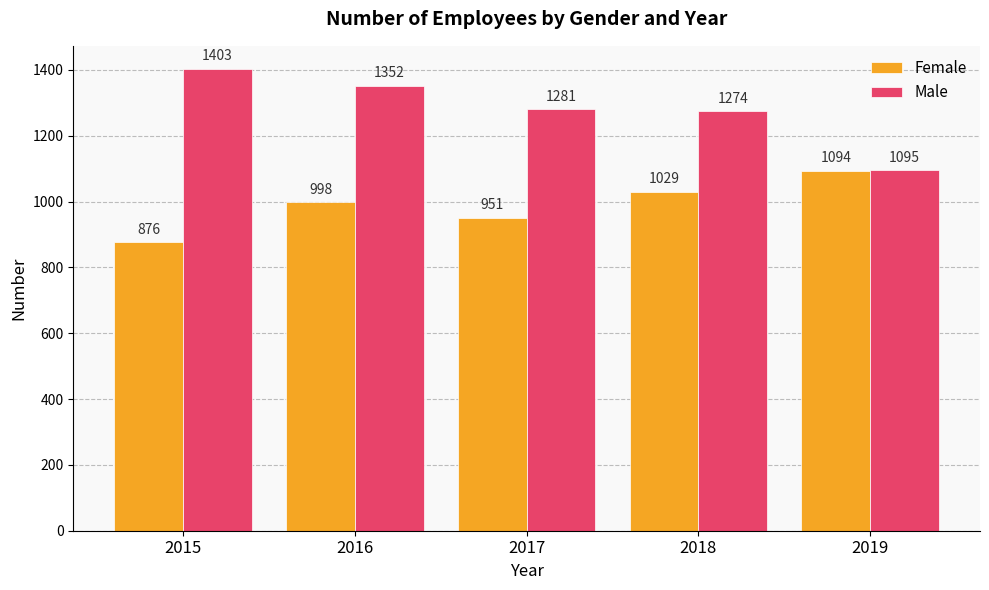

Which category has the lowest value in the Female series?

2015